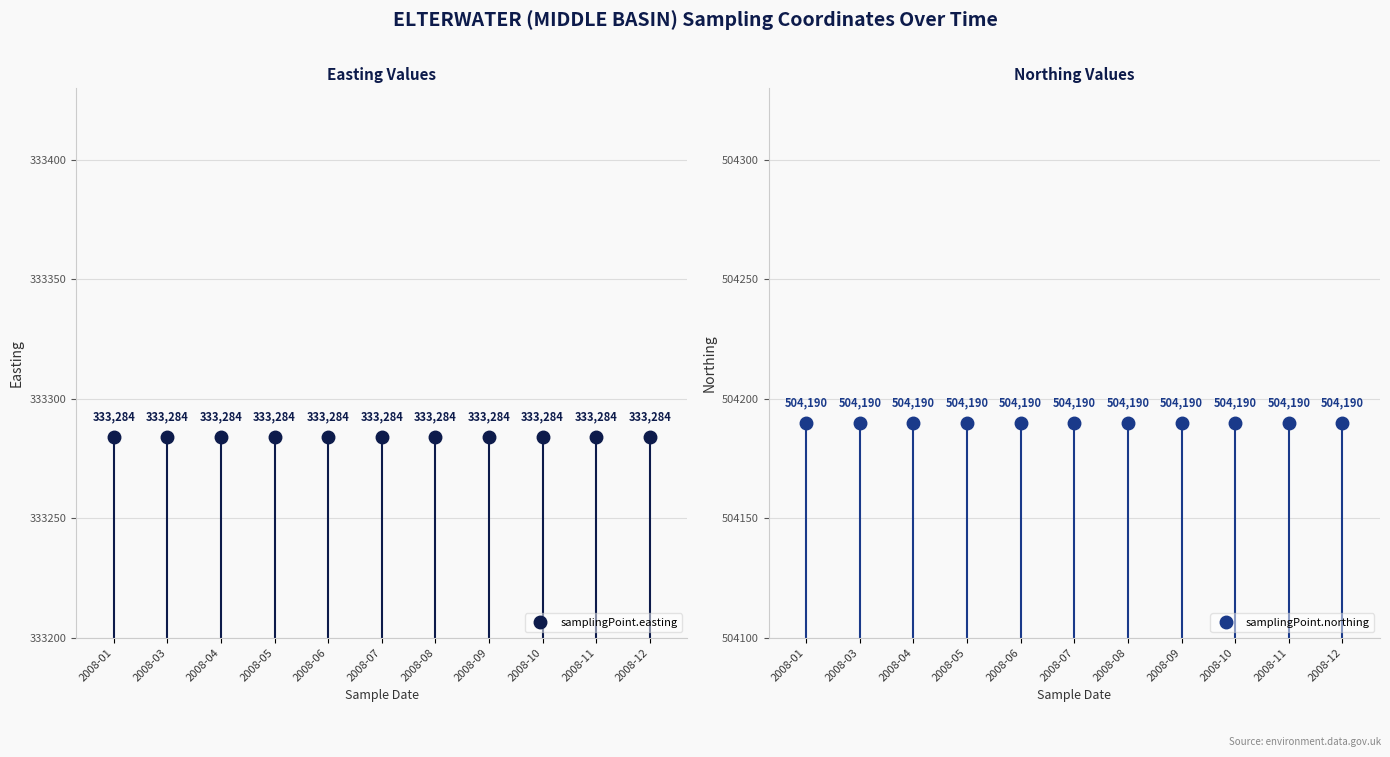

What is the value of the samplingPoint.easting point at the 11th from the left?

333284